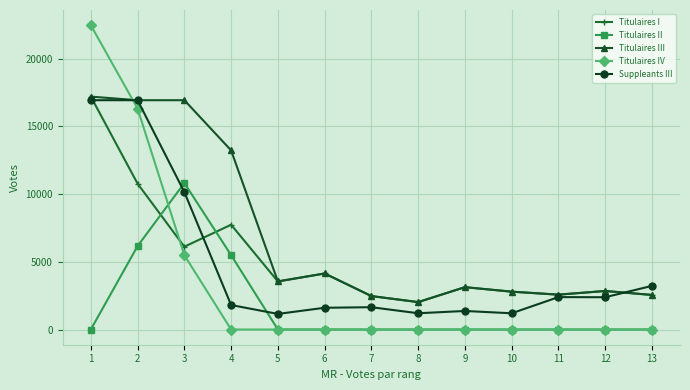

What is the difference between the maximum and minimum values in the Titulaires II series?

10813